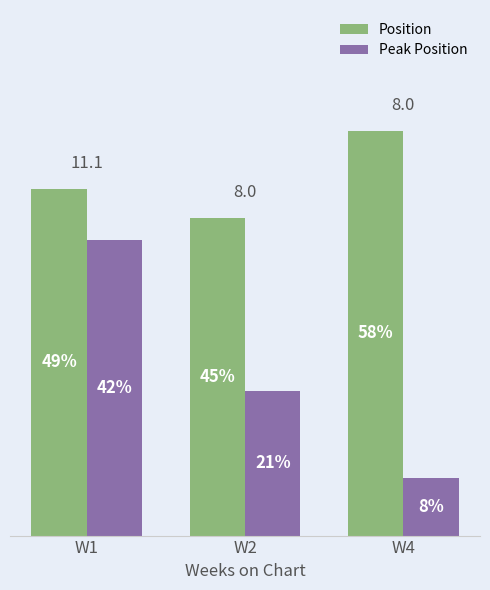

Are the bars horizontal?

No